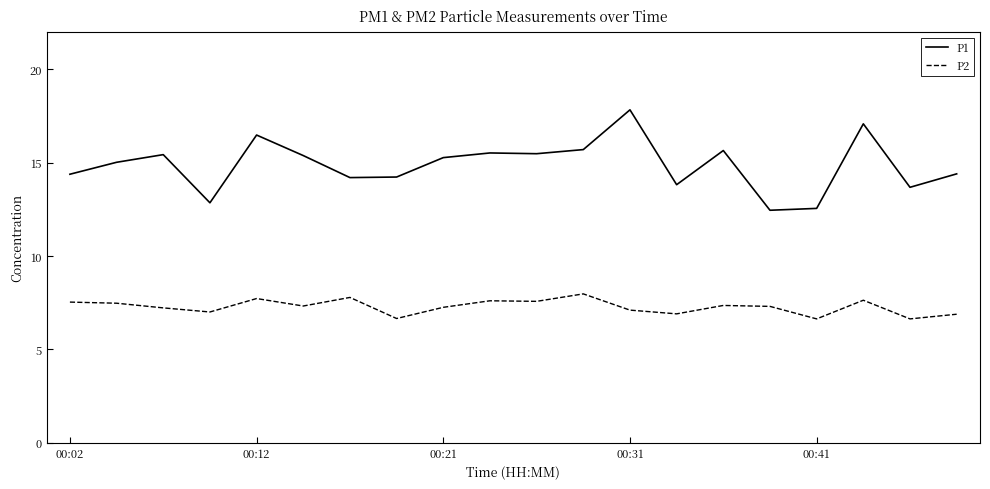

What is the smallest value displayed?

6.6